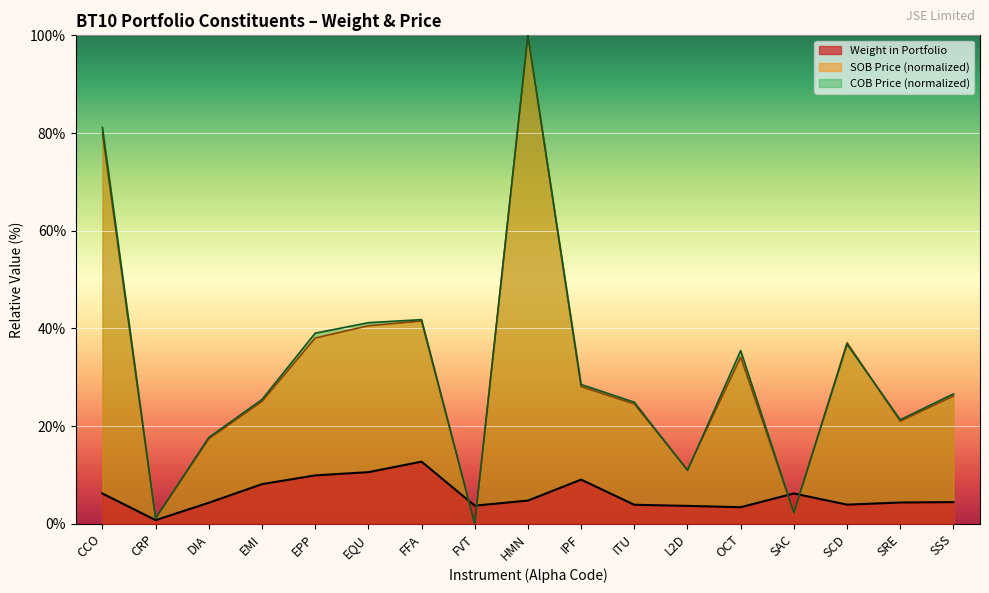

Between FFA and SCD, which series saw the biggest shift?

Weight in Portfolio